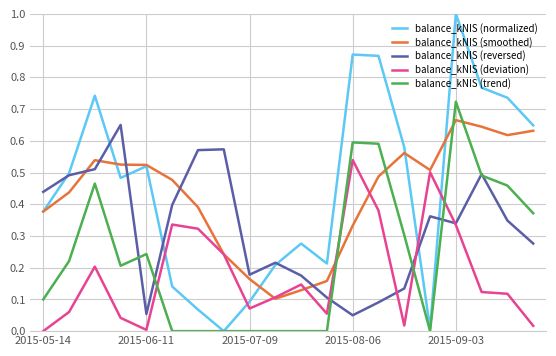

Which series has the widest spread of values?

balance_kNIS (normalized)